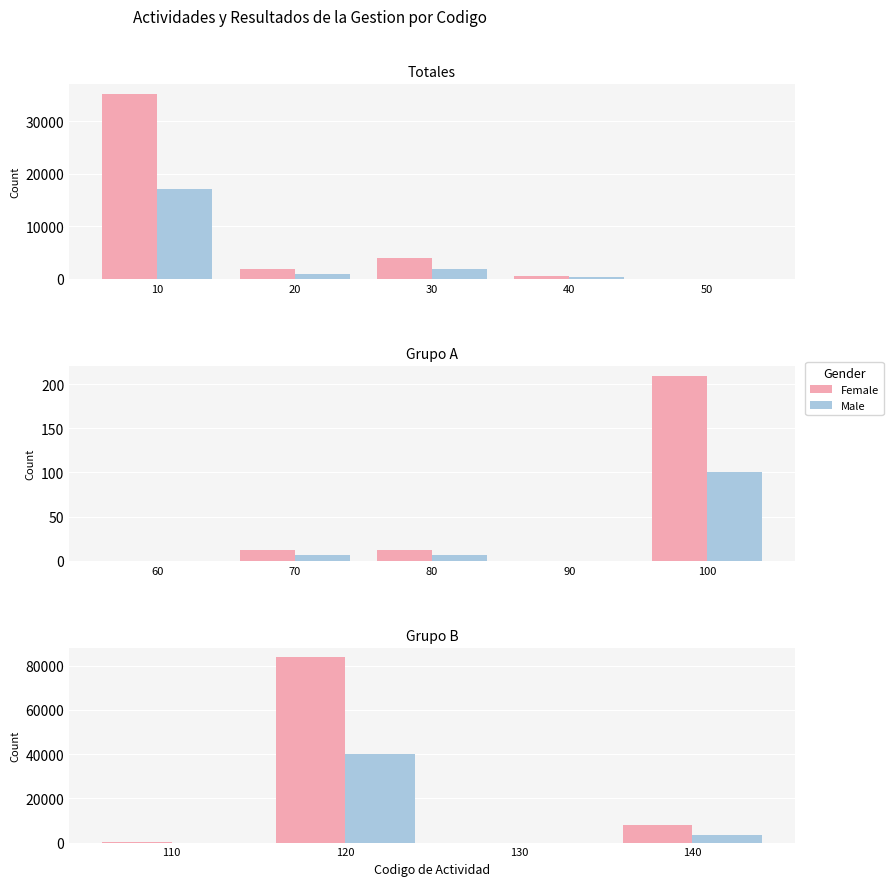

At 110, list the series in order from largest to smallest.

Female, Male